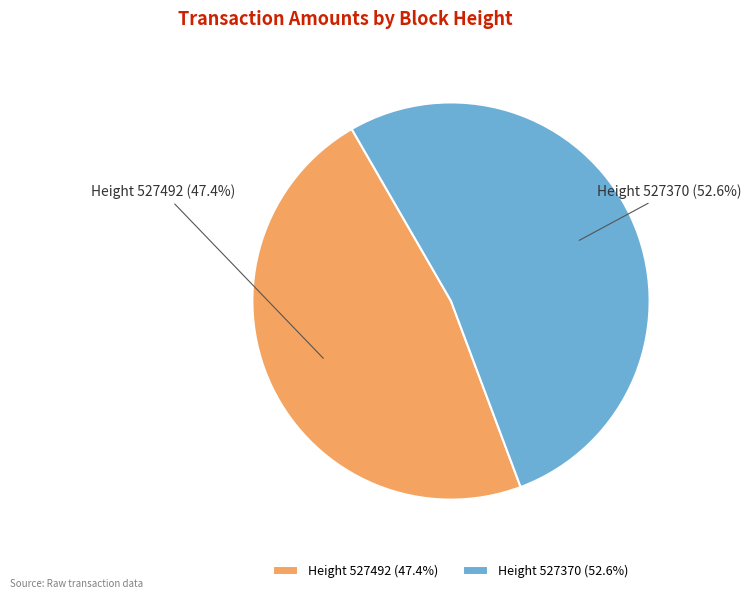

Between Height 527492 (47.4%) and Height 527370 (52.6%), which is larger?

Height 527370 (52.6%)